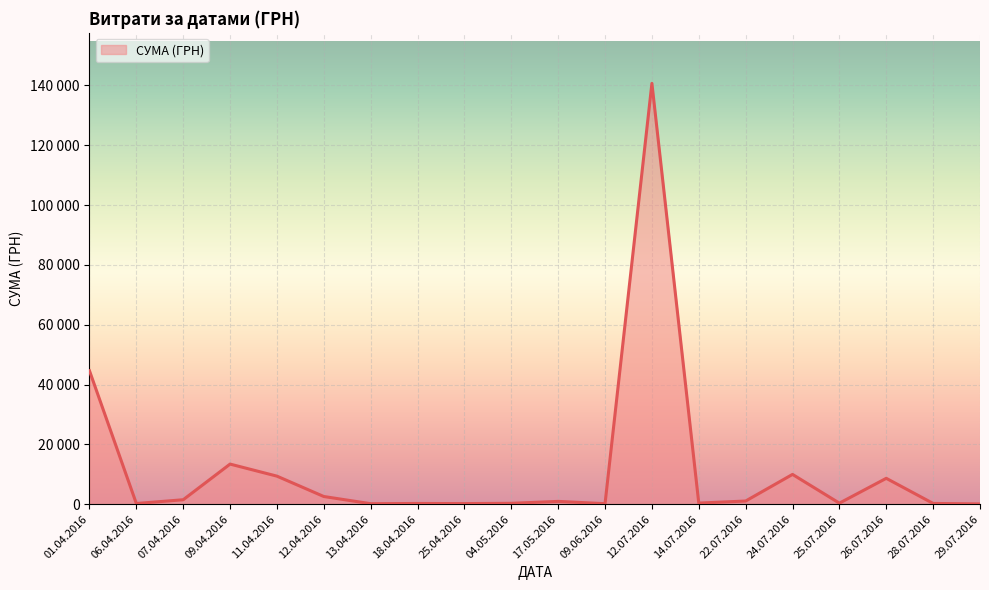

The chart shows a value of 10053.2 at 09.04.2016. True or false?

False